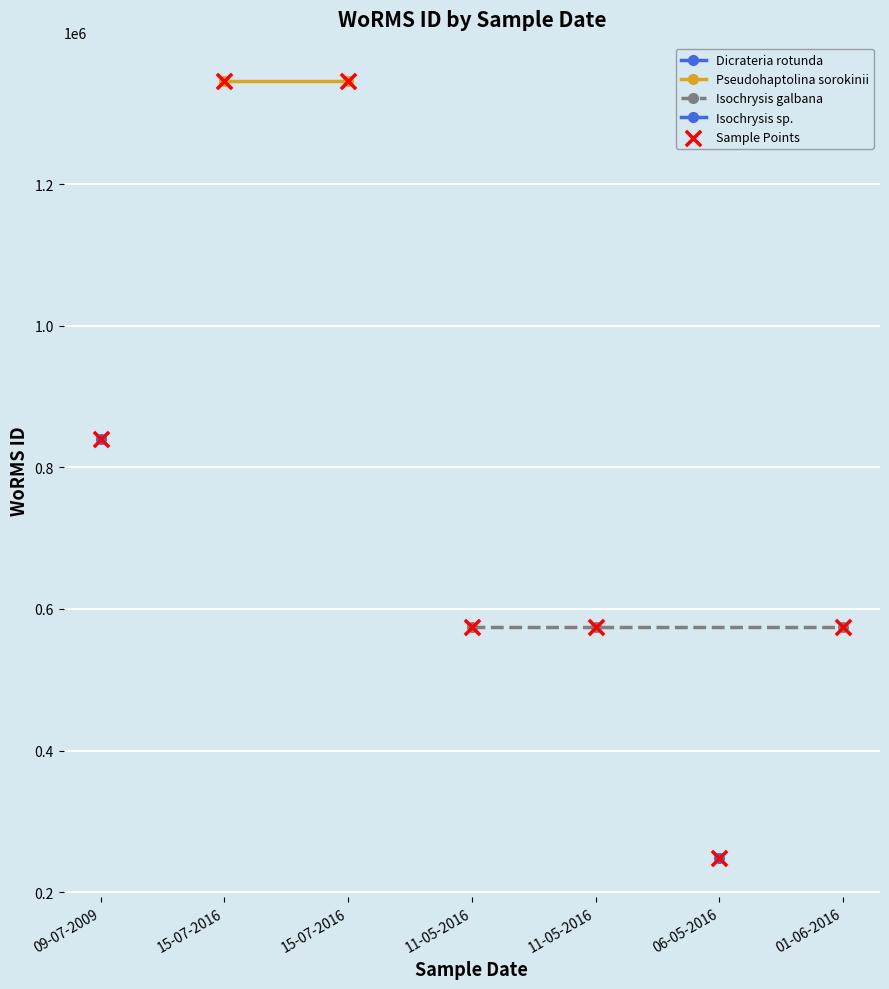

Approximately how many times larger is the value at 15-07-2016 compared to 11-05-2016?

2.3